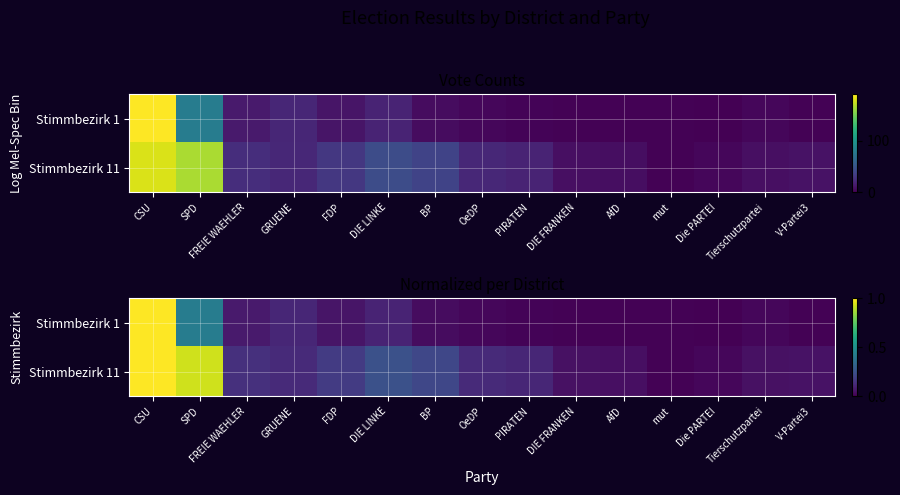

What is the difference between the second highest and minimum values in the Stimmbezirk 11 series?

0.9